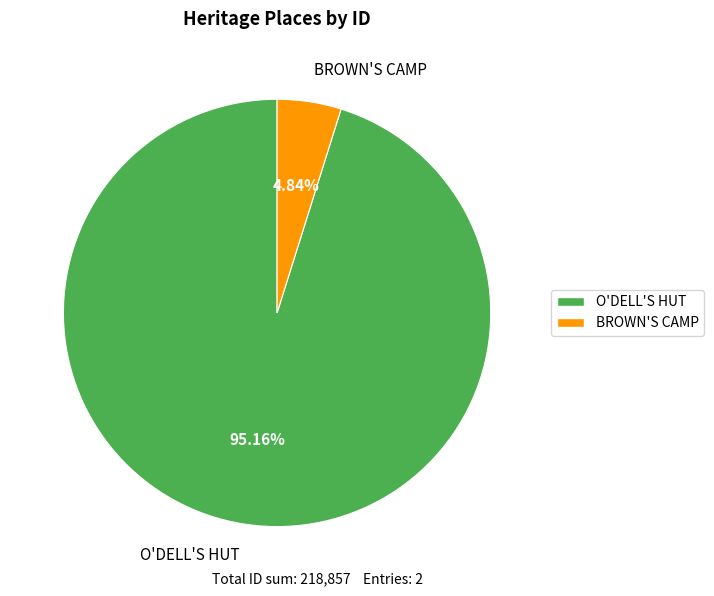

Approximately how many times larger is the value at O'DELL'S HUT compared to BROWN'S CAMP?

19.7